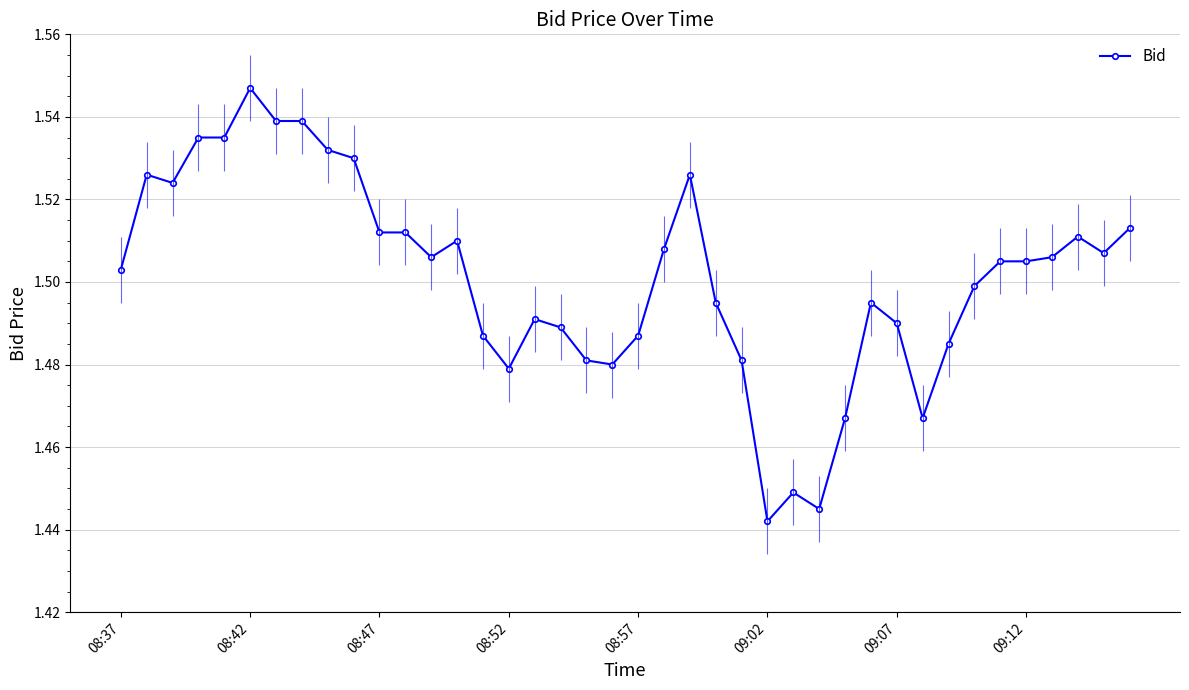

The value at 36 is 2.2. True or false?

False